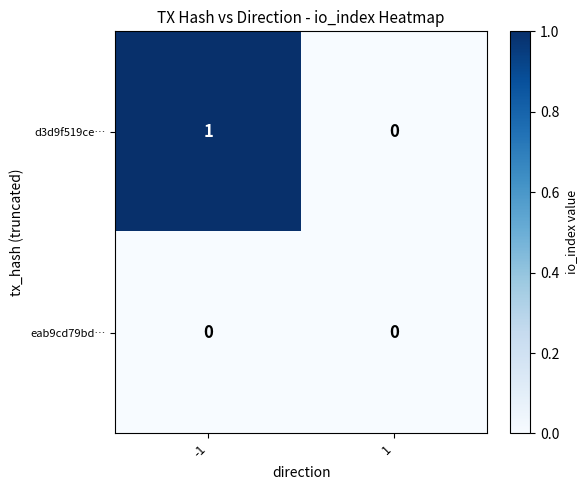

True or false: d3d9f519ce… has a value of 2 at -1.

False